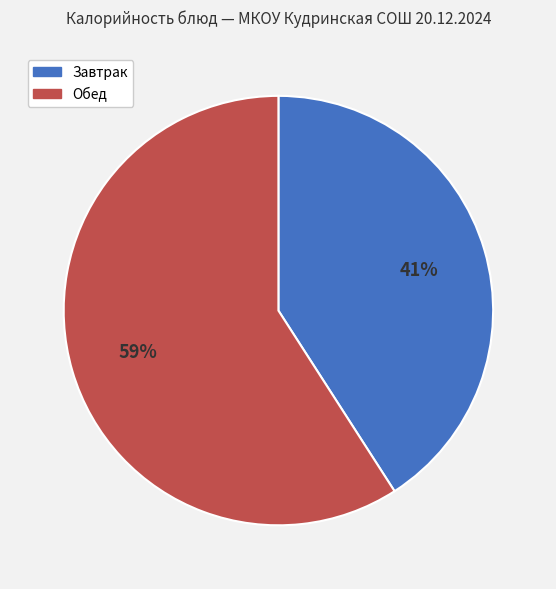

To the nearest percent, what is the average slice percentage?

50%